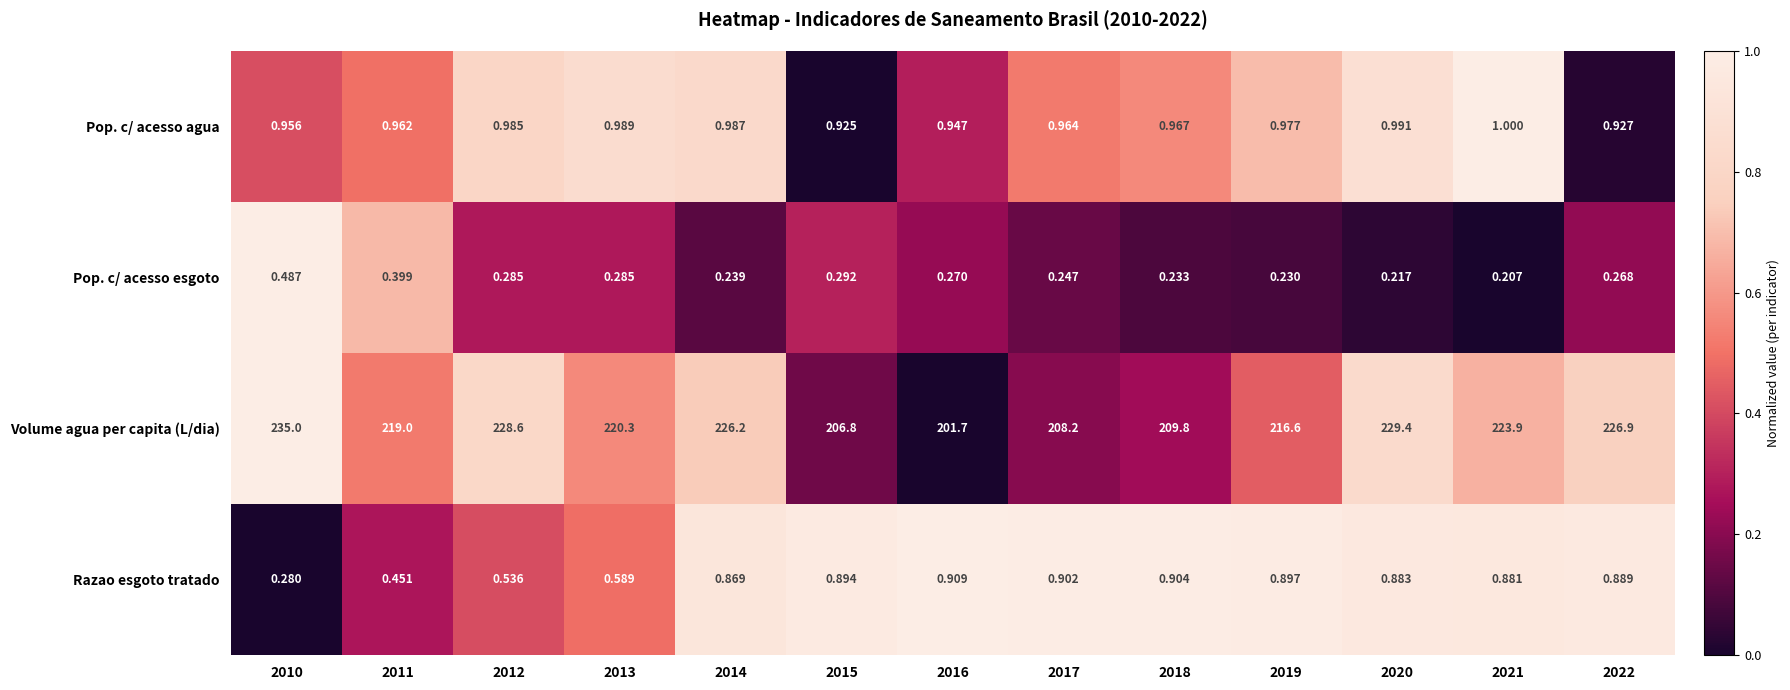

At how many categories does at least one series exceed 0?

13